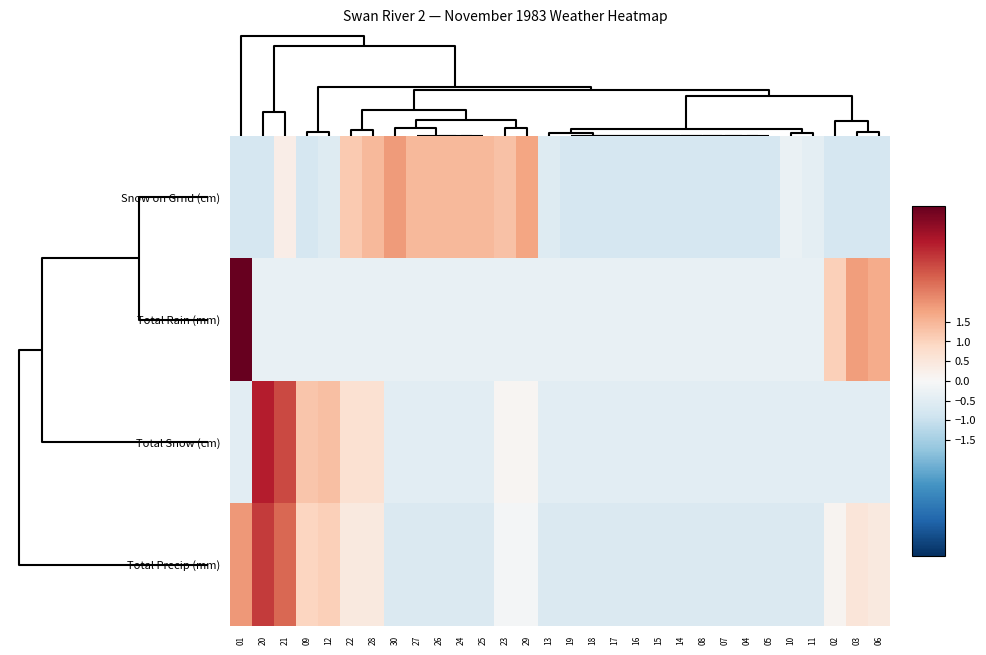

Between 17 and 16, which is larger?

17